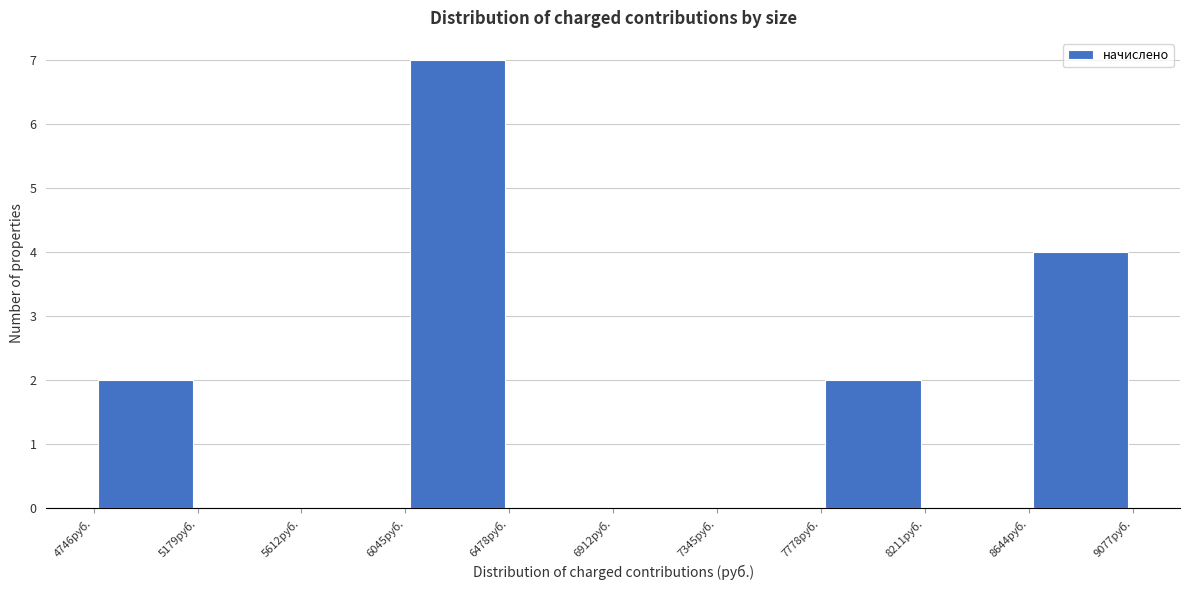

Over which range of the x-axis is the bar tallest?

6050 to 6500